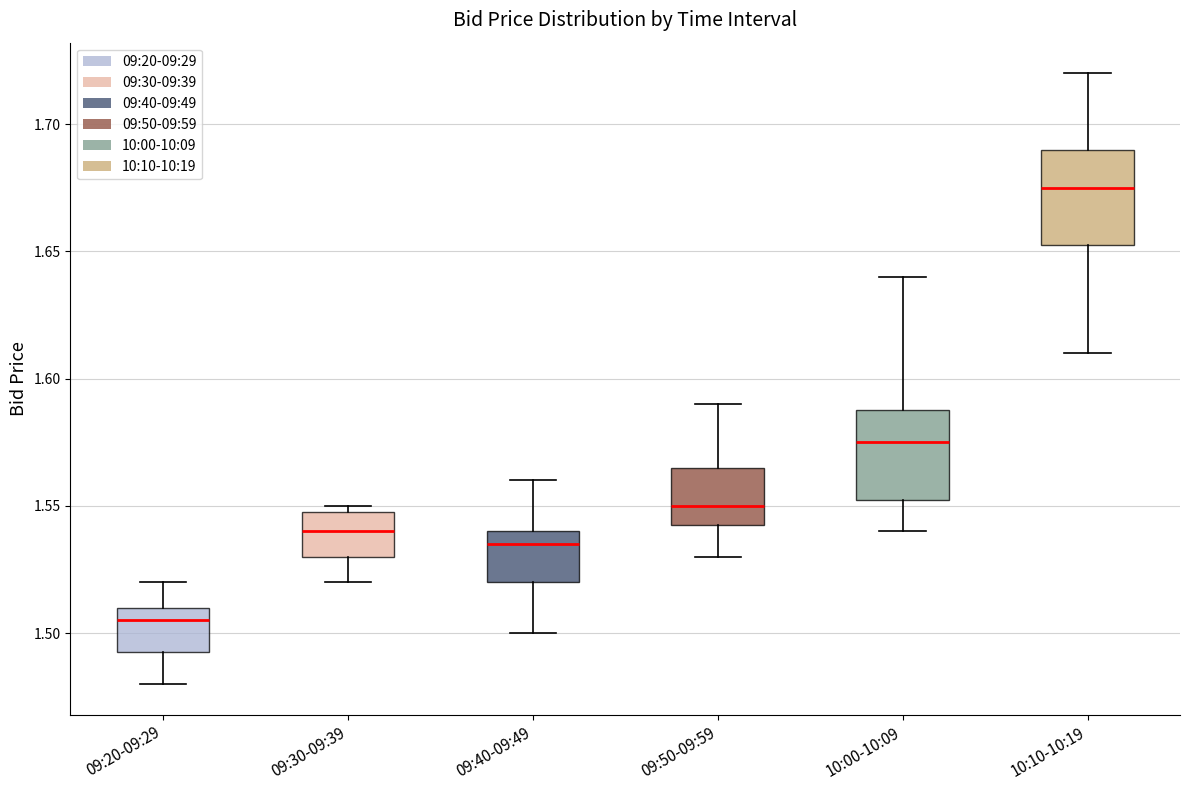

Reading left to right, transcribe this box plot: for each box, give where its median line is, the range the box spans, and where its two whiskers end, as read against the y-axis. The values are not printed on the chart, so give them approximately, as read against the axis.

09:20-09:29: median 1.505, box 1.495 to 1.510, whiskers 1.480 to 1.520
09:30-09:39: median 1.540, box 1.530 to 1.550, whiskers 1.520 to 1.550 (just above the box's upper edge)
09:40-09:49: median 1.535, box 1.520 to 1.540, whiskers 1.500 to 1.560
09:50-09:59: median 1.550, box 1.545 to 1.565, whiskers 1.530 to 1.590
10:00-10:09: median 1.575, box 1.555 to 1.590, whiskers 1.540 to 1.640
10:10-10:19: median 1.675, box 1.655 to 1.690, whiskers 1.610 to 1.720